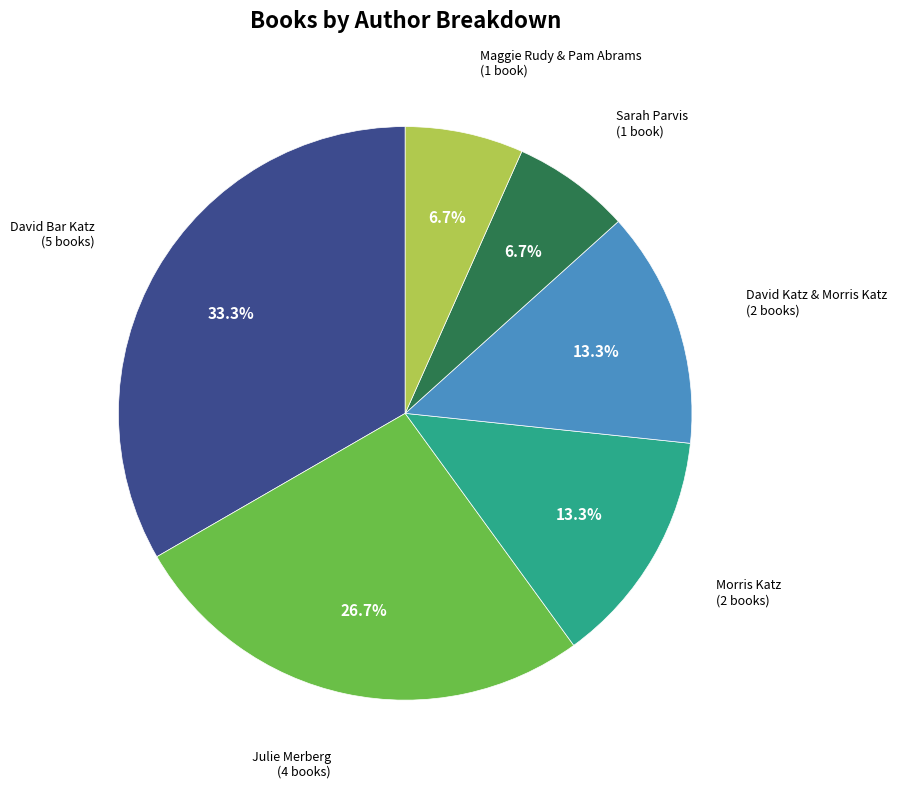

Is there any slice that represents more than half of the pie?

No